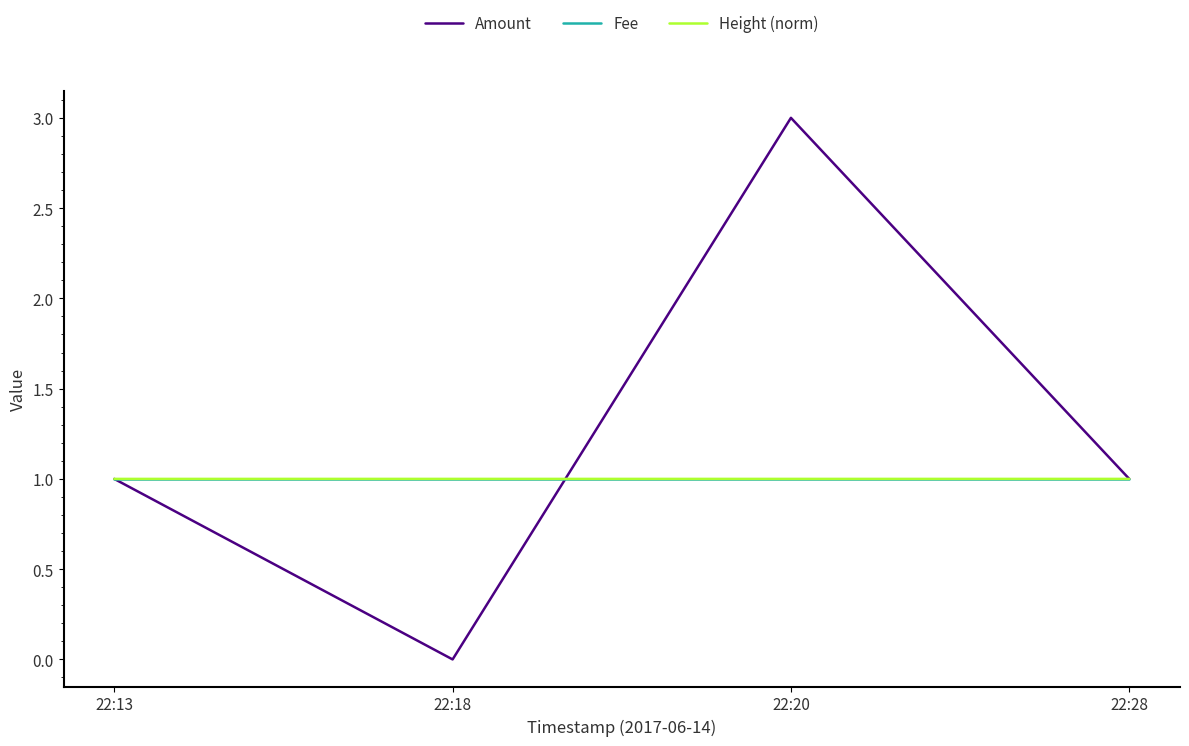

How many categories are shown in the chart?

4